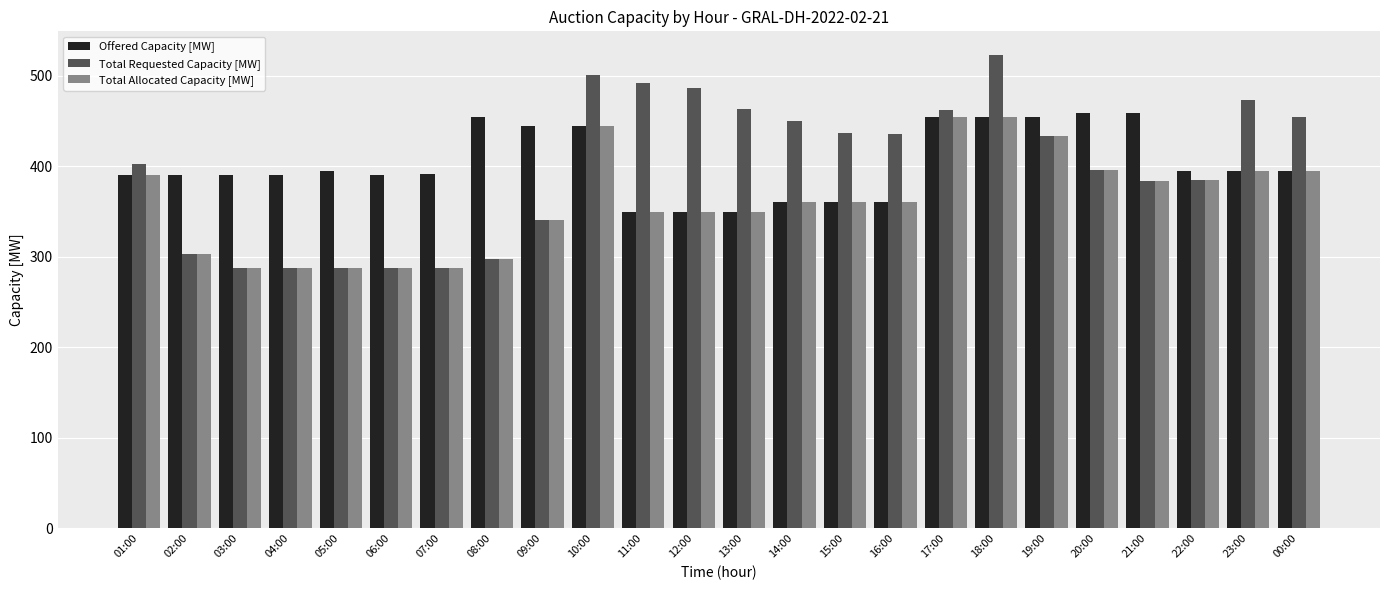

Does the chart contain stacked bars?

No